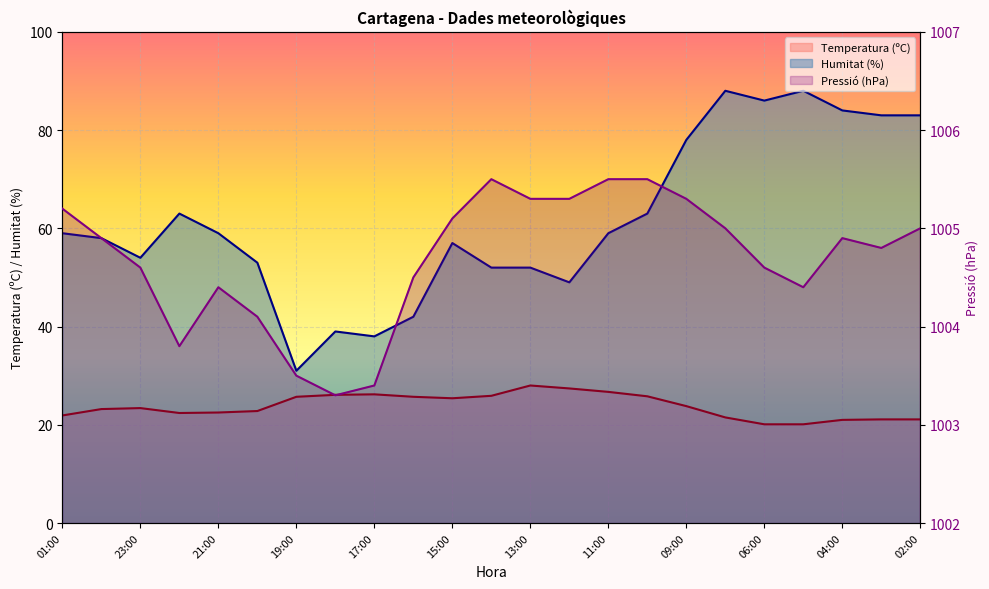

What is the sum of all Pressió (hPa) values?

23107.9